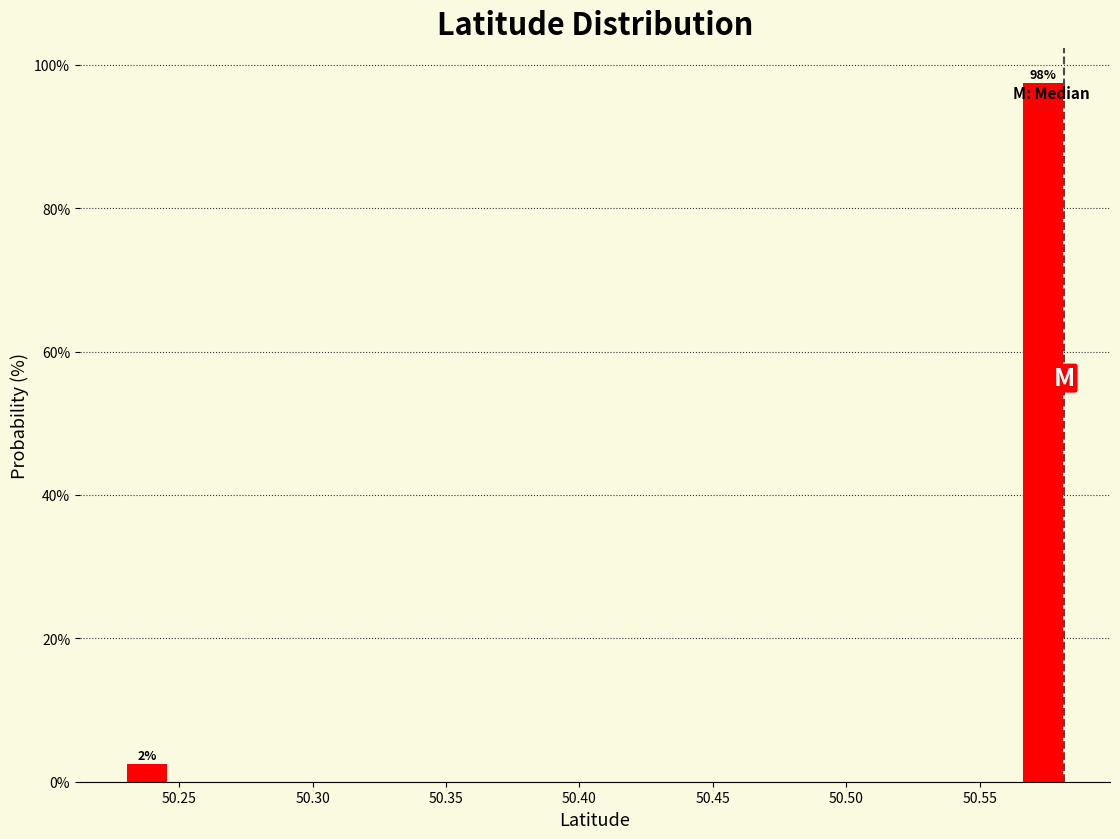

Around what value on the x-axis is the tallest bar? Give the approximate position of its centre, as read against the axis.

50.575